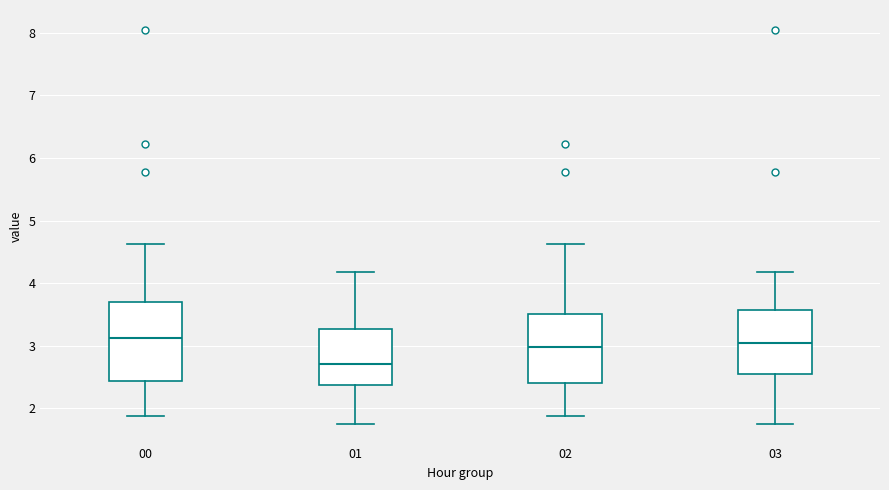

Reading left to right, read every box against the y-axis: the position of its median line, the range the box covers, and the ends of its whiskers. The values are not printed on the chart, so give them approximately, as read against the axis.

00: median 3.1, box 2.4 to 3.7, whiskers 1.9 to 4.6
01: median 2.7, box 2.4 to 3.3, whiskers 1.8 to 4.2
02: median 3.0, box 2.4 to 3.5, whiskers 1.9 to 4.6
03: median 3.1, box 2.6 to 3.6, whiskers 1.8 to 4.2